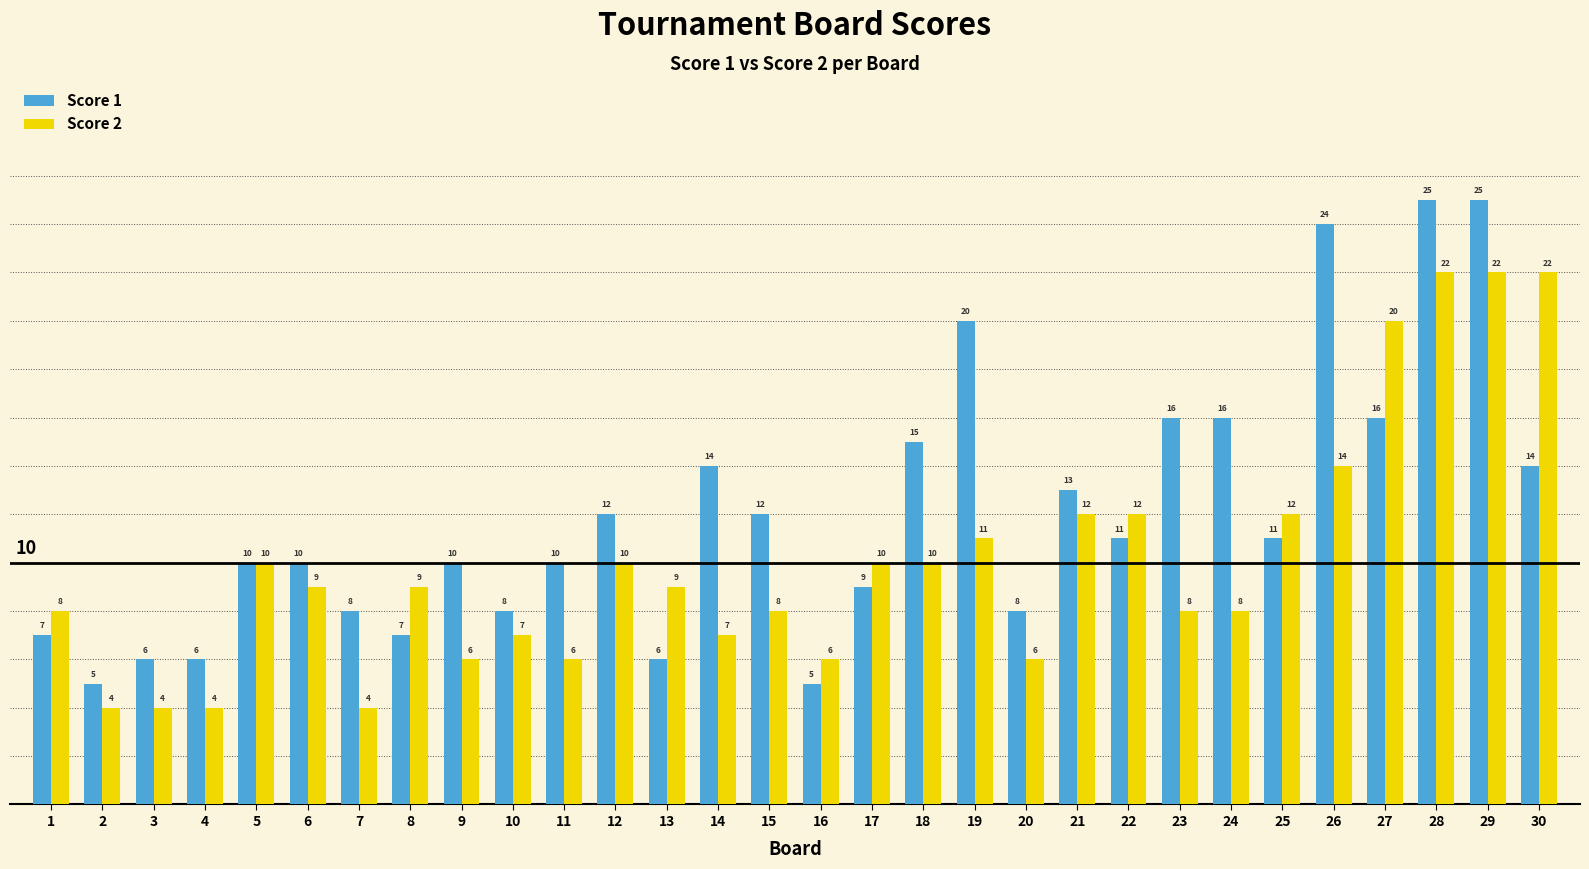

What is the smallest value displayed?

4